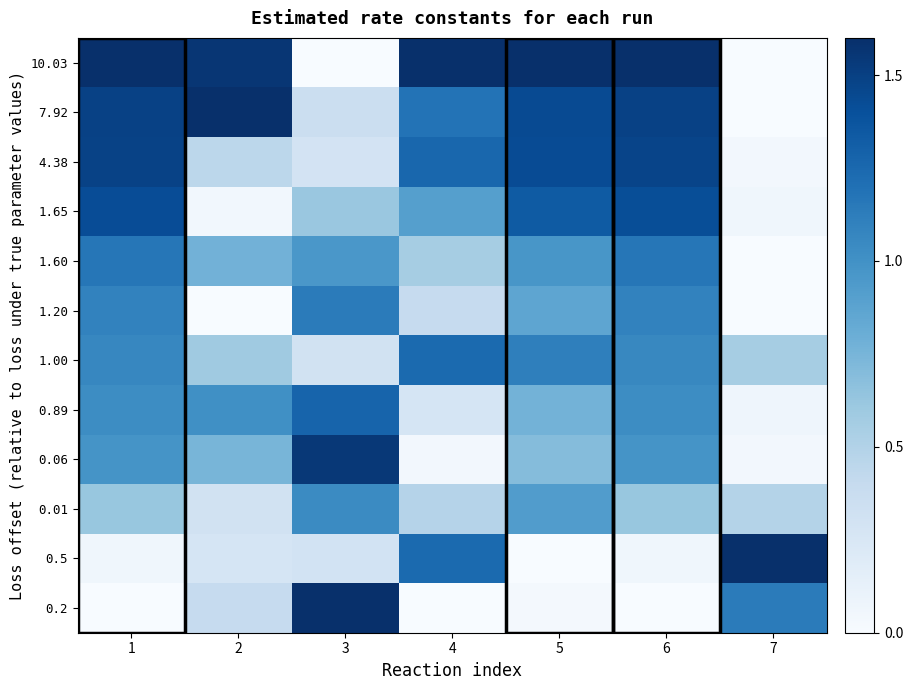

Between 3 and 6, which is larger?

6